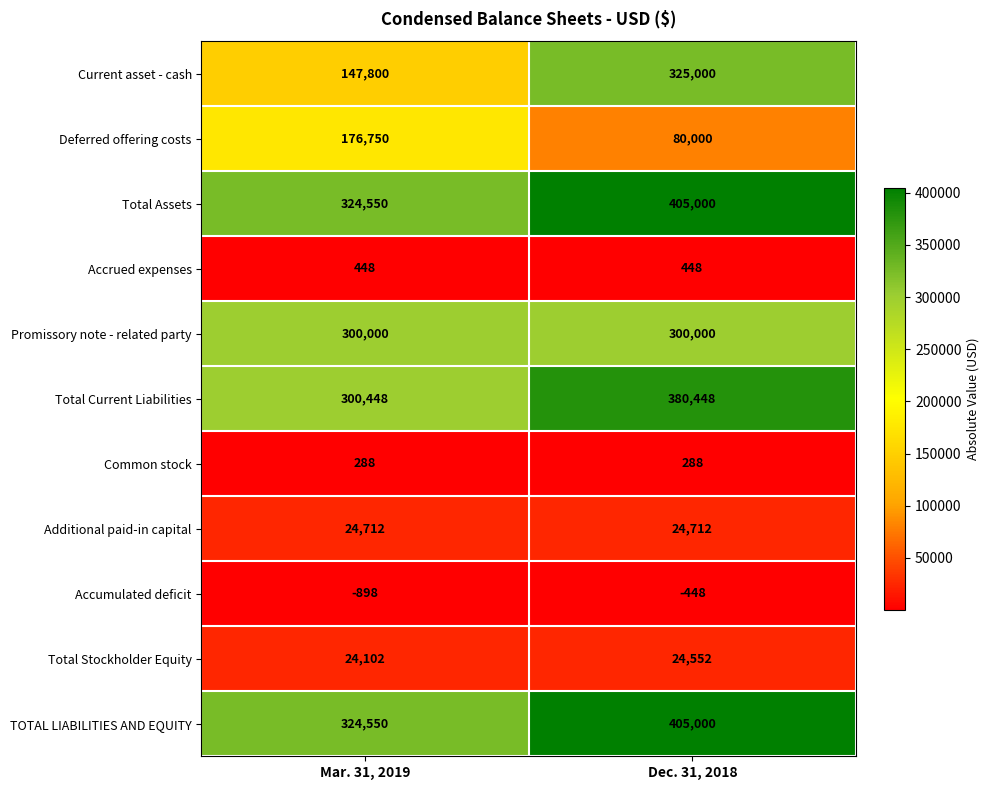

What is the average value of the Accumulated deficit series?

-673